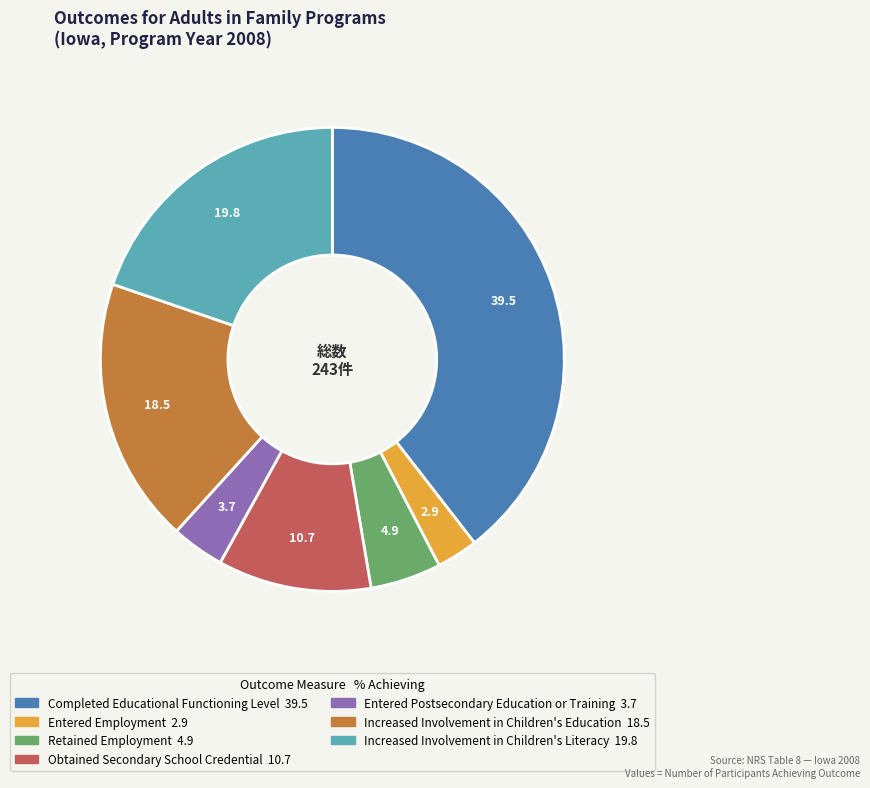

Which slice is the largest?

Completed Educational Functioning Level